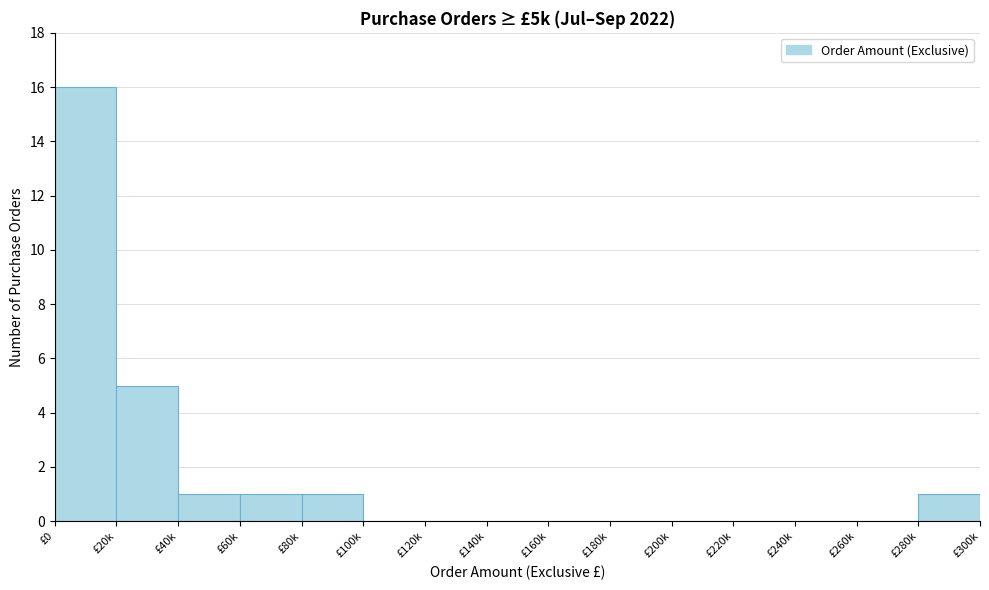

Reading left to right, list all the values displayed in this chart.

£0=16	£20k=5	£40k=1	£60k=1	£80k=1	£100k=0	£120k=0	£140k=0	£160k=0	£180k=0	£200k=0	£220k=0	£240k=0	£260k=0	£280k=1